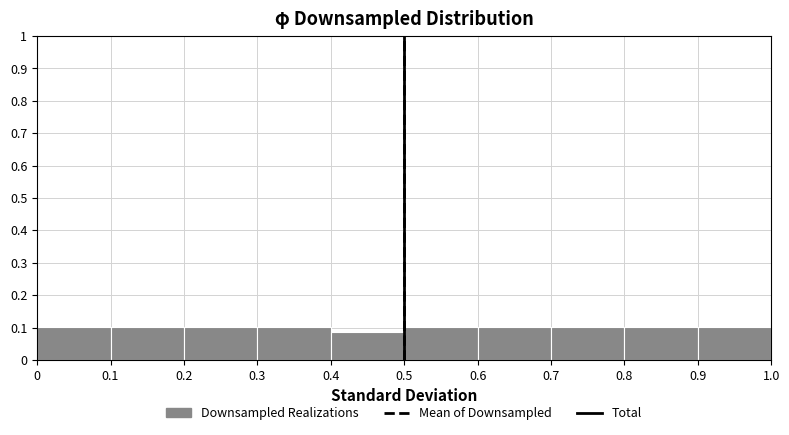

What is the height of the bar covering 0.6 to 0.7 on the x-axis? The values are not printed on the chart, so give them approximately, as read against the axis.

0.10